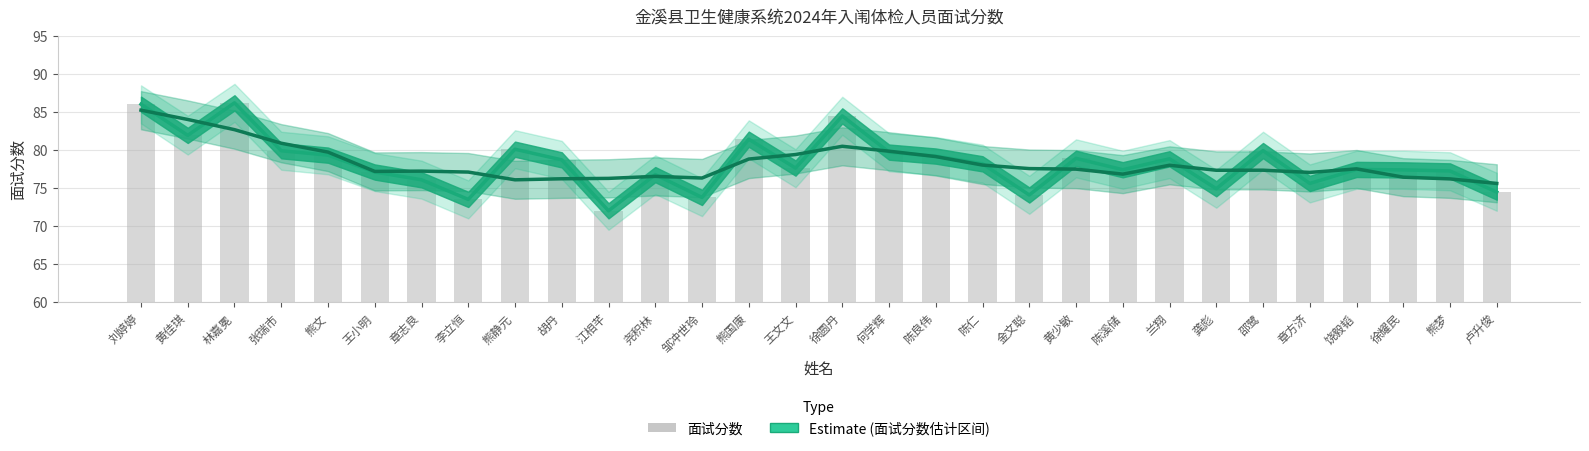

How many bars are there in total?

30